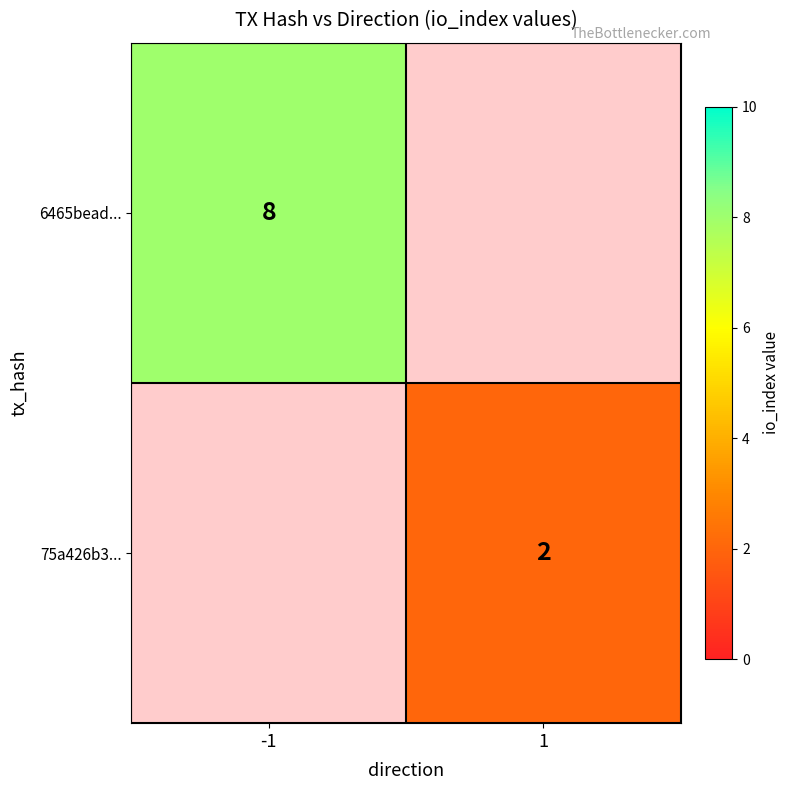

True or false: 75a426b3... has a value of 1 at 1.

False